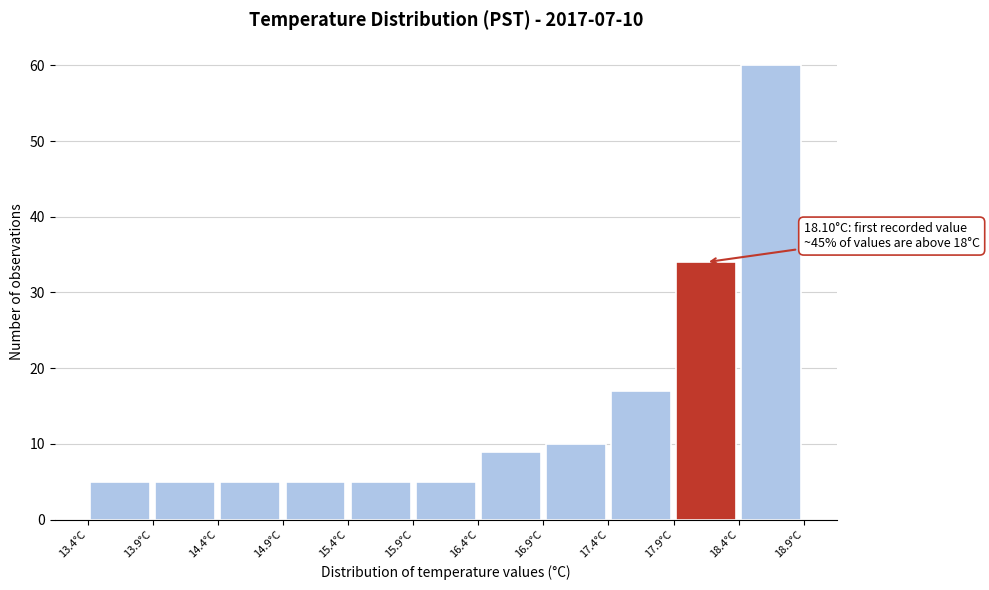

Over which range of the x-axis is the bar tallest?

18.4 to 18.9